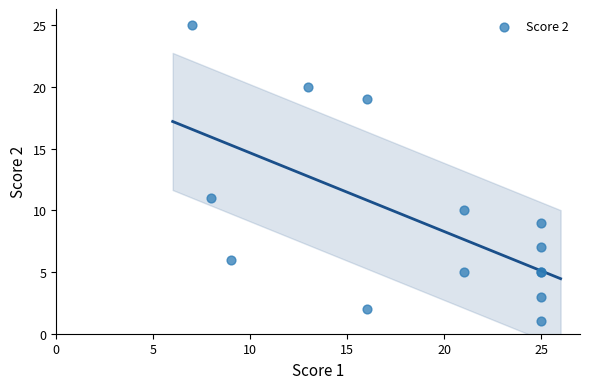

What Y value in the scatter plot is closest to 13?

11